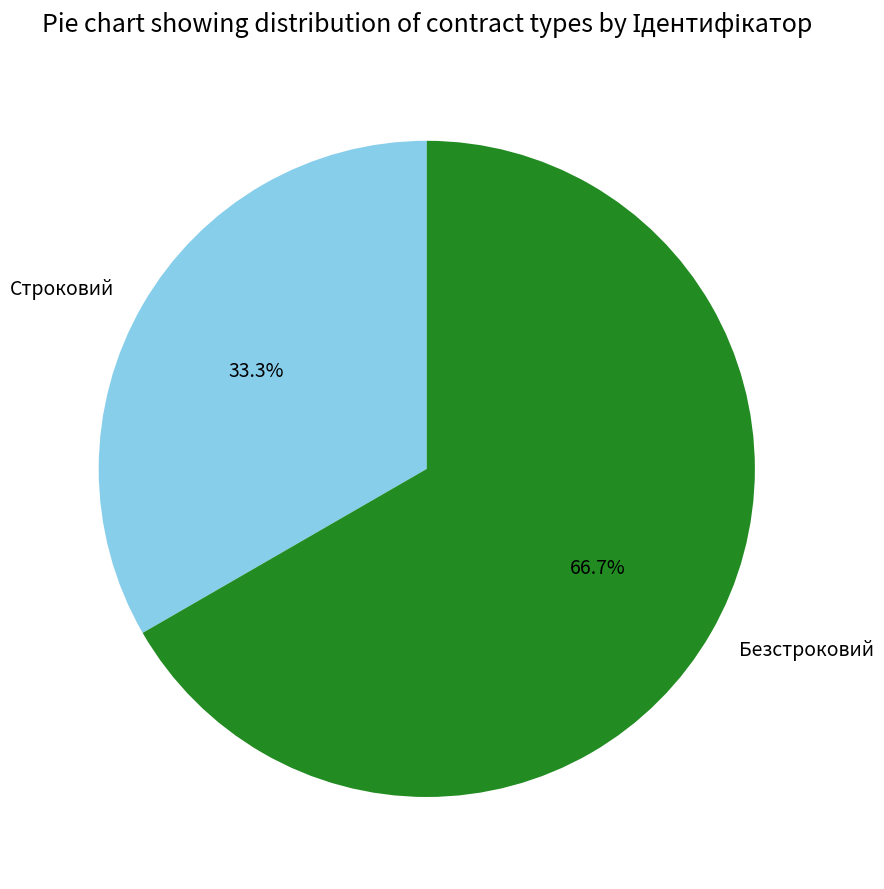

To the nearest percent, what percentage of the pie is Строковий?

33%